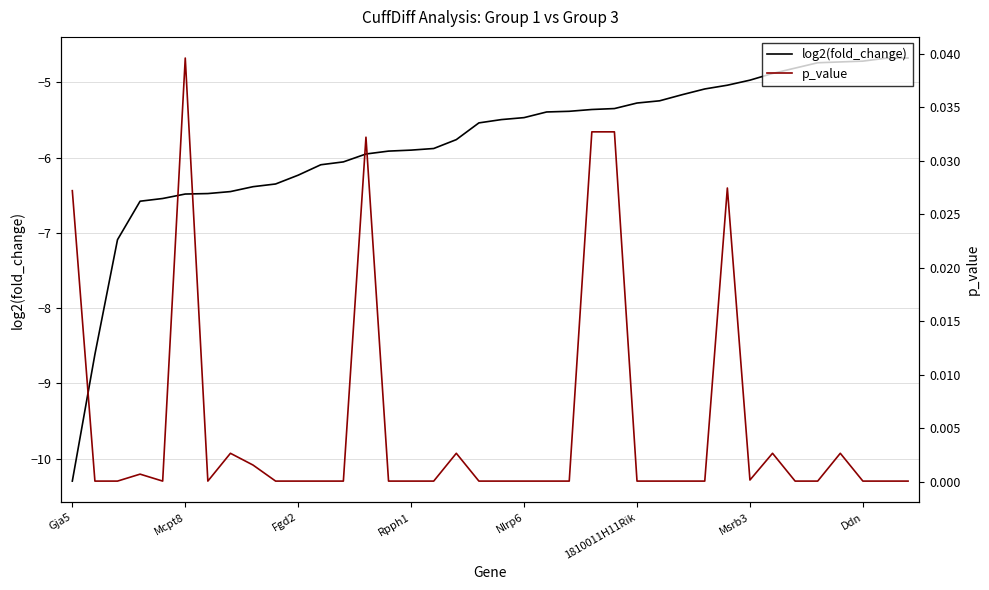

The value of log2(fold_change) at Mcpt8 is -10.2. True or false?

False